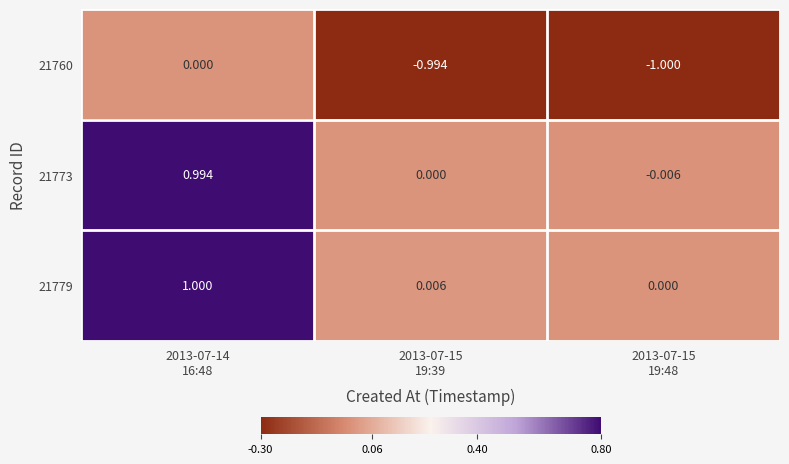

At 2013-07-15
19:39, list the series in order from largest to smallest.

21779, 21773, 21760